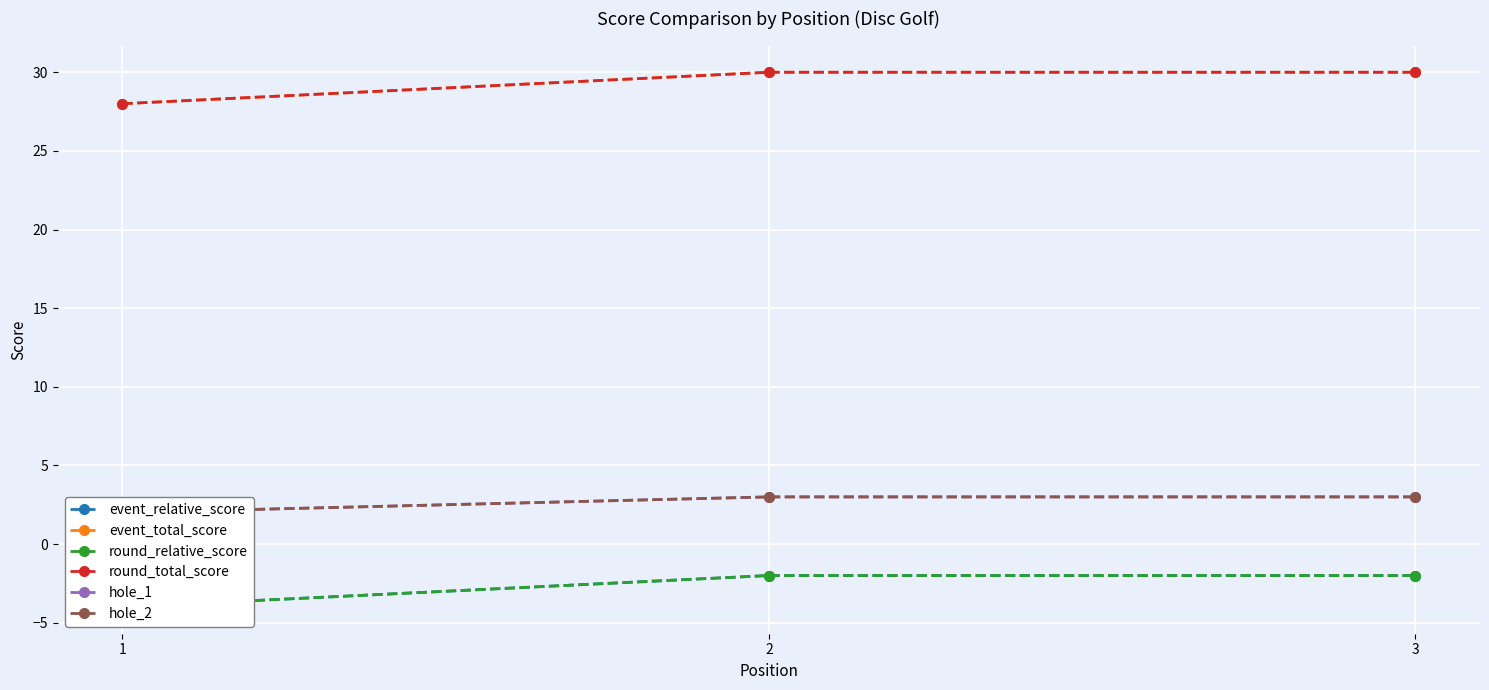

At which category is the sum across all series the highest?

2